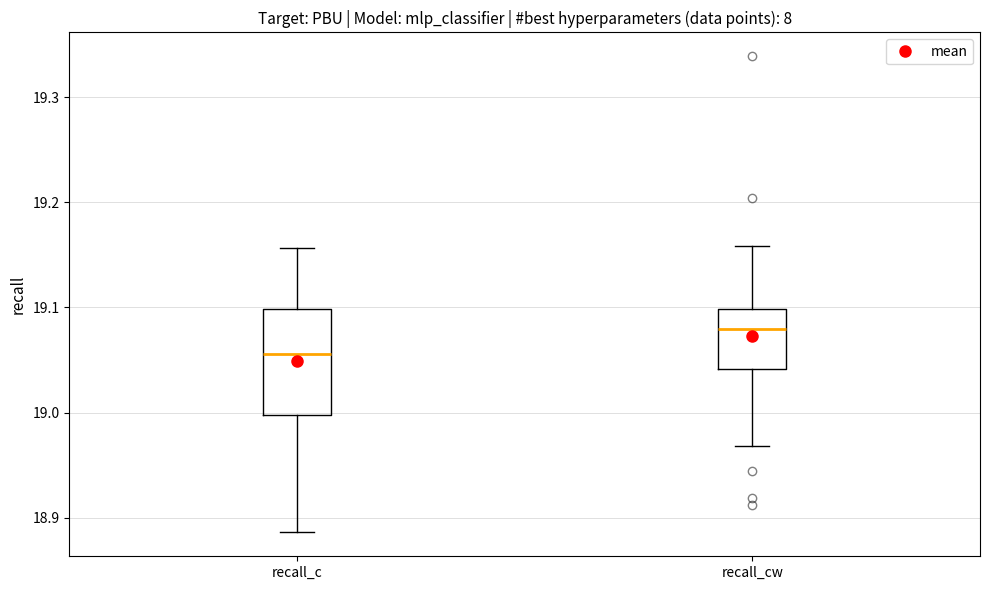

Which box is the tallest, from its lower edge to its upper edge?

recall_c